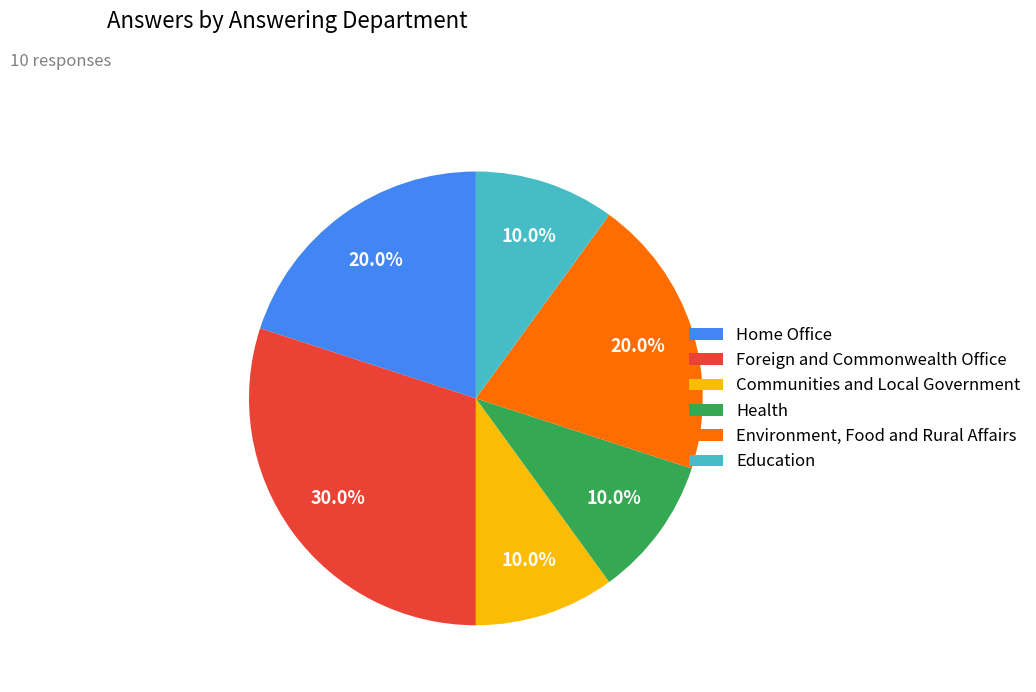

How many slices are in this pie chart?

6